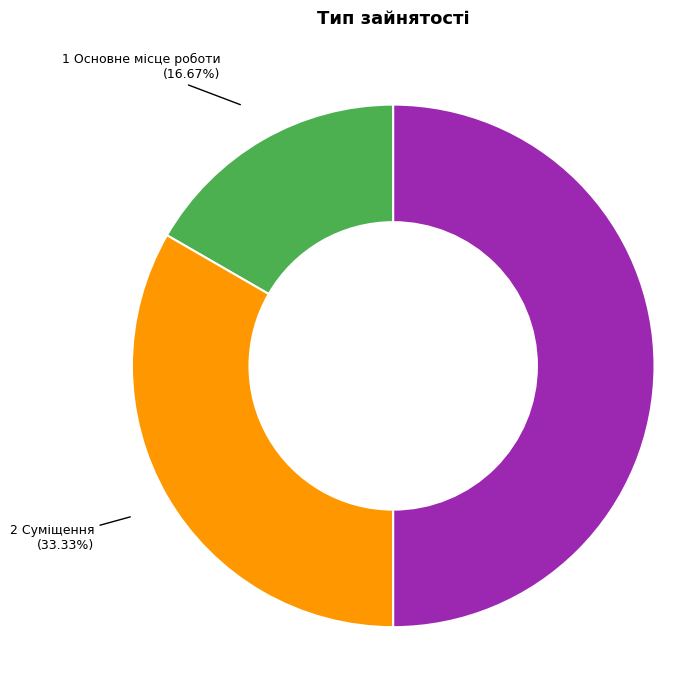

How many slices are in this pie chart?

3